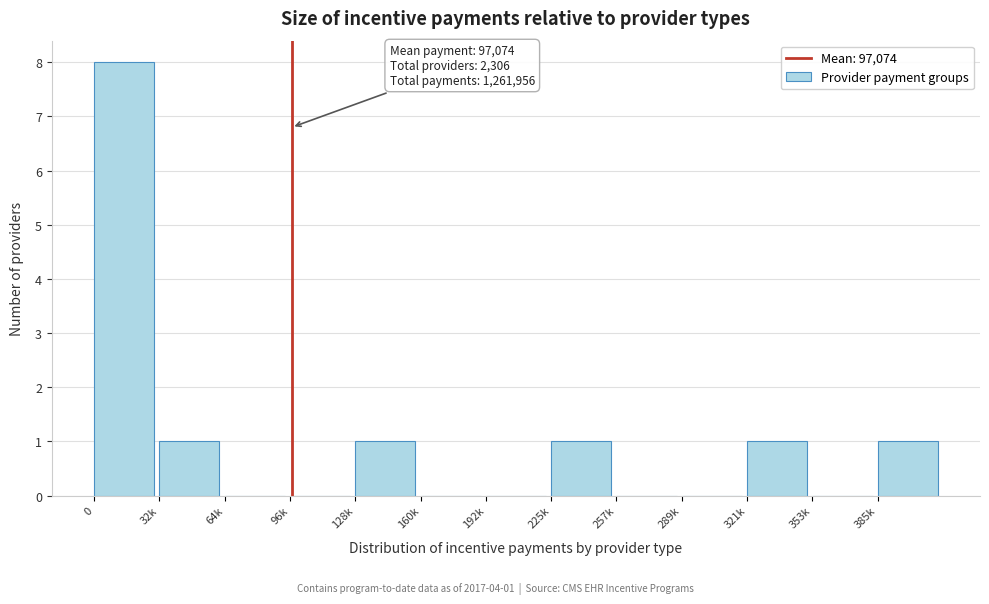

Reading left to right, list all the values displayed in this chart.

0=8	32k=1	64k=0	96k=0	128k=1	160k=0	192k=0	225k=1	257k=0	289k=0	321k=1	353k=0	385k=1